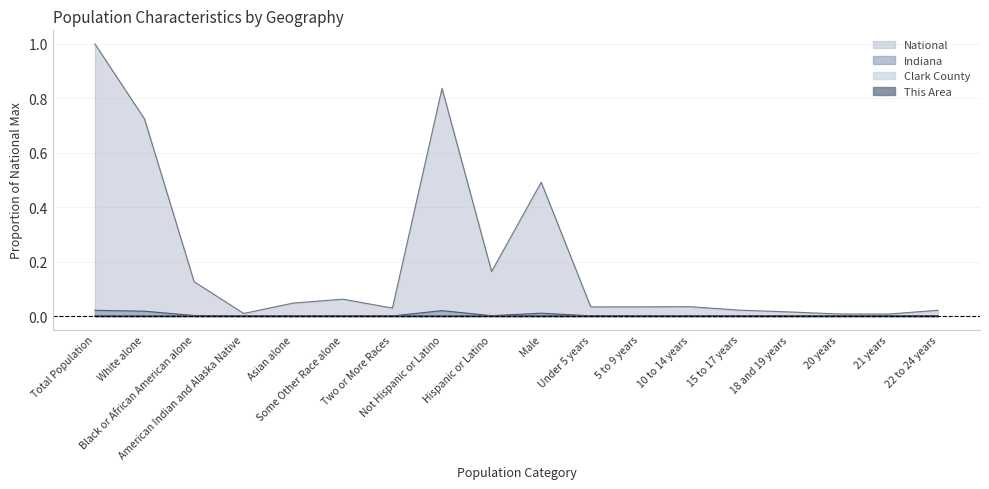

Reading left to right, transcribe all the data shown in this chart.

This Area: Total Population=0.0	White alone=0.0	Black or African American alone=0.0	American Indian and Alaska Native=0.0	Asian alone=0.0	Some Other Race alone=0.0	Two or More Races=0.0	Not Hispanic or Latino=0.0	Hispanic or Latino=0.0	Male=0.0	Under 5 years=0.0	5 to 9 years=0.0	10 to 14 years=0.0	15 to 17 years=0.0	18 and 19 years=0.0	20 years=0.0	21 years=0.0	22 to 24 years=0.0
Clark County: Total Population=0.0	White alone=0.0	Black or African American alone=0.0	American Indian and Alaska Native=0.0	Asian alone=0.0	Some Other Race alone=0.0	Two or More Races=0.0	Not Hispanic or Latino=0.0	Hispanic or Latino=0.0	Male=0.0	Under 5 years=0.0	5 to 9 years=0.0	10 to 14 years=0.0	15 to 17 years=0.0	18 and 19 years=0.0	20 years=0.0	21 years=0.0	22 to 24 years=0.0
Indiana: Total Population=0.0	White alone=0.0	Black or African American alone=0.0	American Indian and Alaska Native=0.0	Asian alone=0.0	Some Other Race alone=0.0	Two or More Races=0.0	Not Hispanic or Latino=0.0	Hispanic or Latino=0.0	Male=0.0	Under 5 years=0.0	5 to 9 years=0.0	10 to 14 years=0.0	15 to 17 years=0.0	18 and 19 years=0.0	20 years=0.0	21 years=0.0	22 to 24 years=0.0
National: Total Population=1.0	White alone=0.7	Black or African American alone=0.1	American Indian and Alaska Native=0.0	Asian alone=0.0	Some Other Race alone=0.1	Two or More Races=0.0	Not Hispanic or Latino=0.8	Hispanic or Latino=0.2	Male=0.5	Under 5 years=0.0	5 to 9 years=0.0	10 to 14 years=0.0	15 to 17 years=0.0	18 and 19 years=0.0	20 years=0.0	21 years=0.0	22 to 24 years=0.0